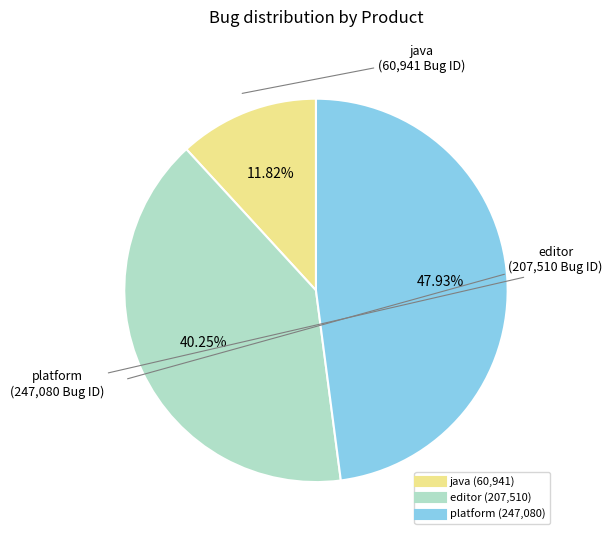

Which has a higher value, java or platform?

platform